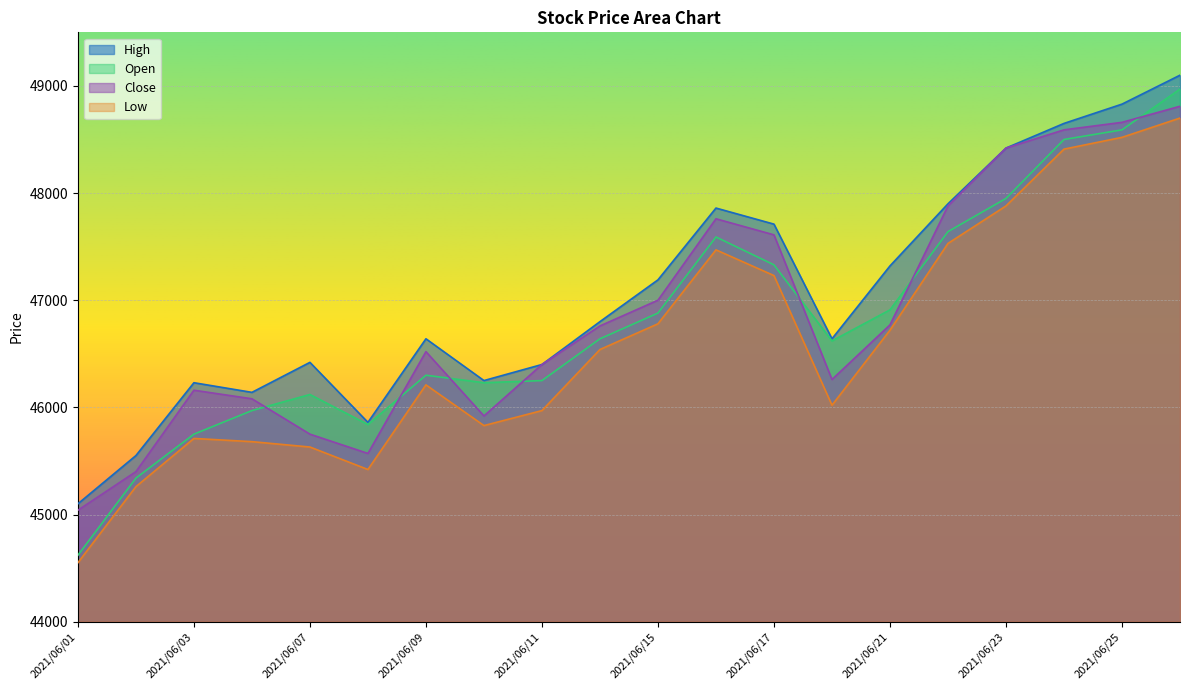

True or false: Open and Low cross at least once.

False